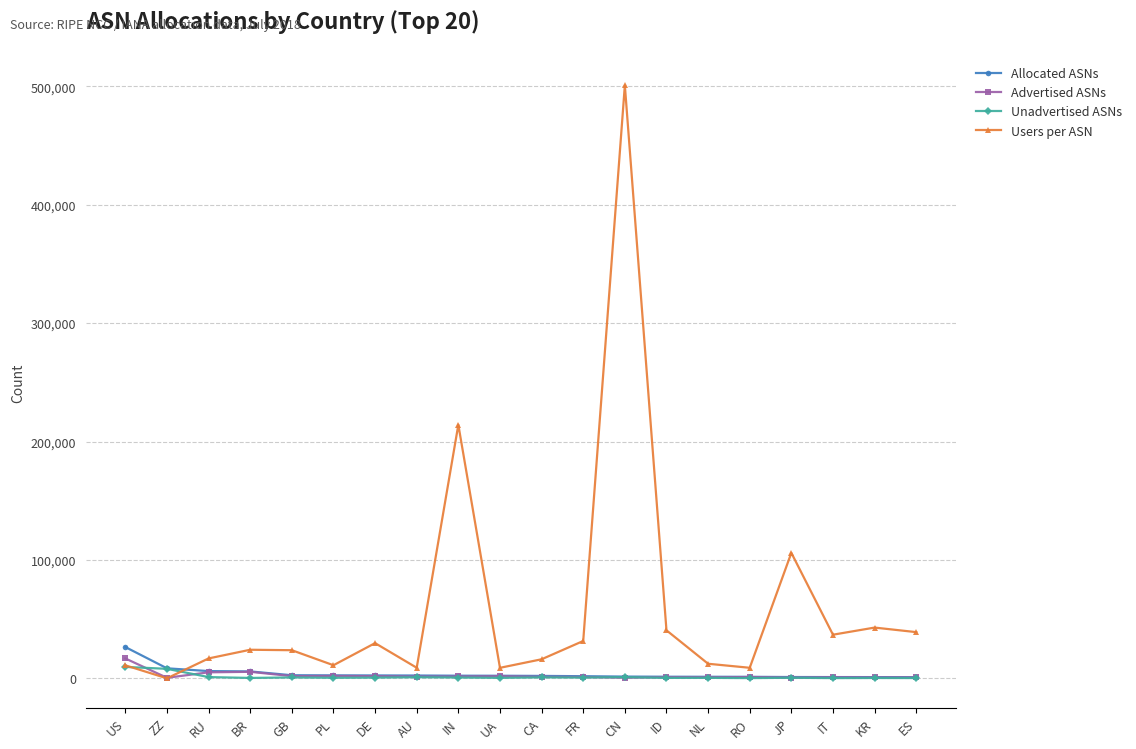

What is the label of the 16th point from the right?

GB